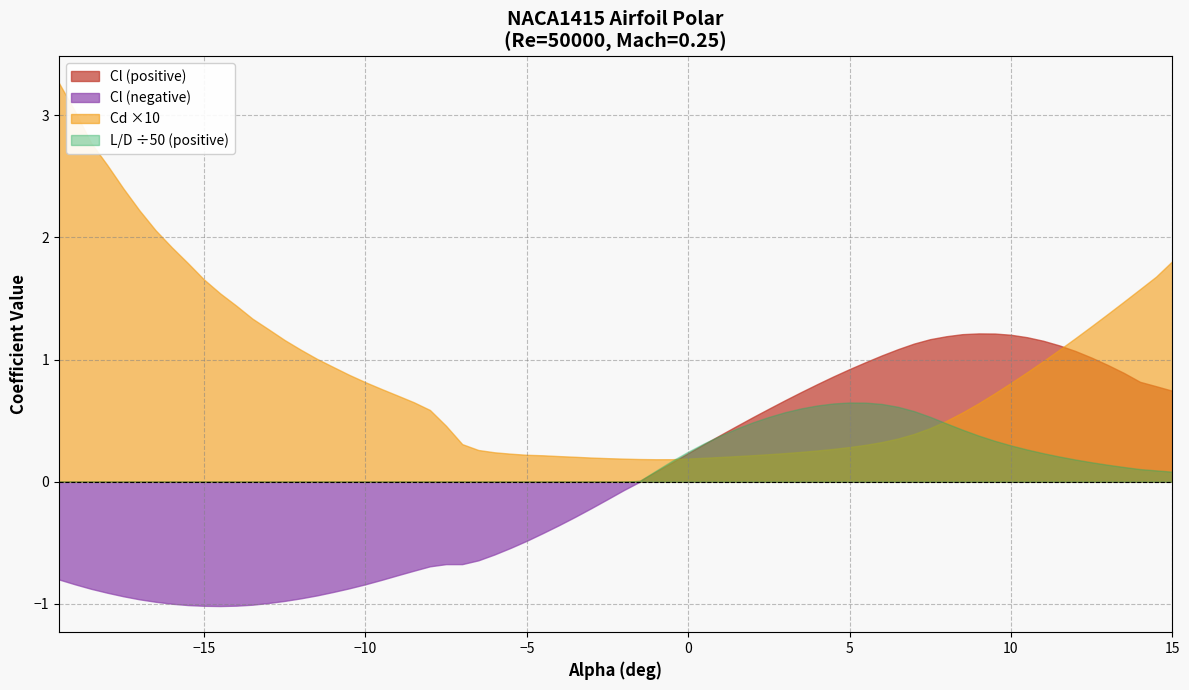

Which series has the largest range (max minus min)?

Cd ×10